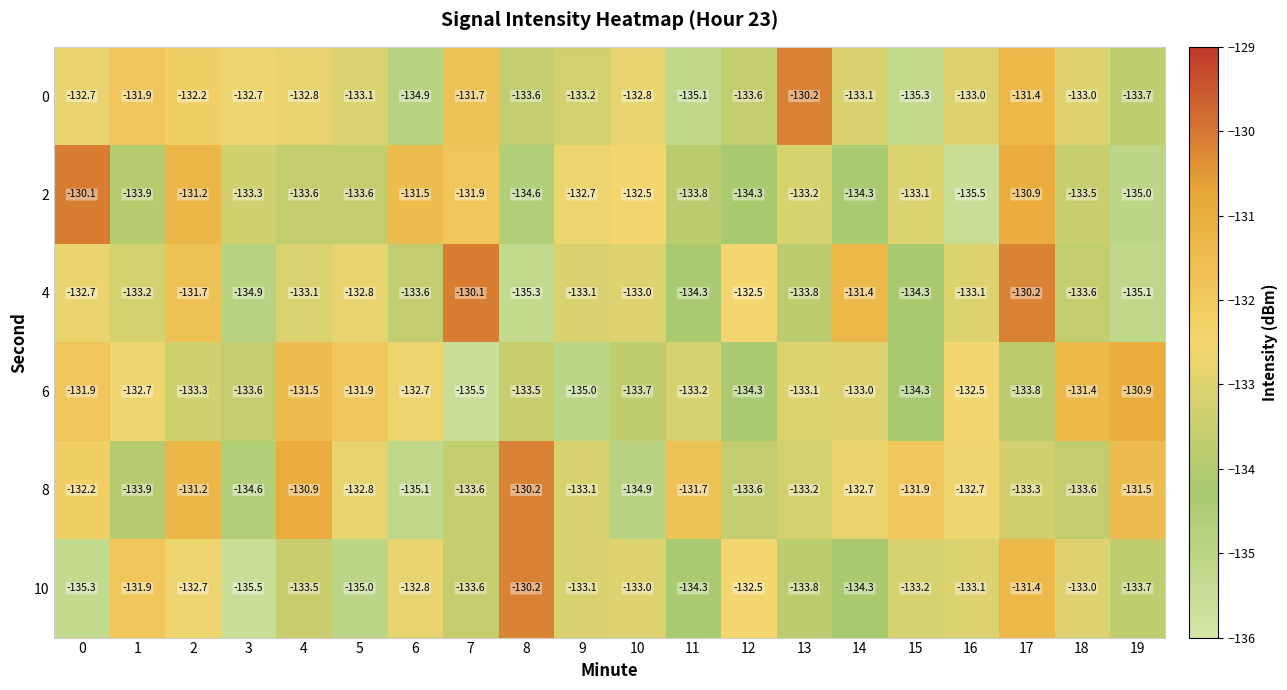

What is the greatest value displayed?

-130.1